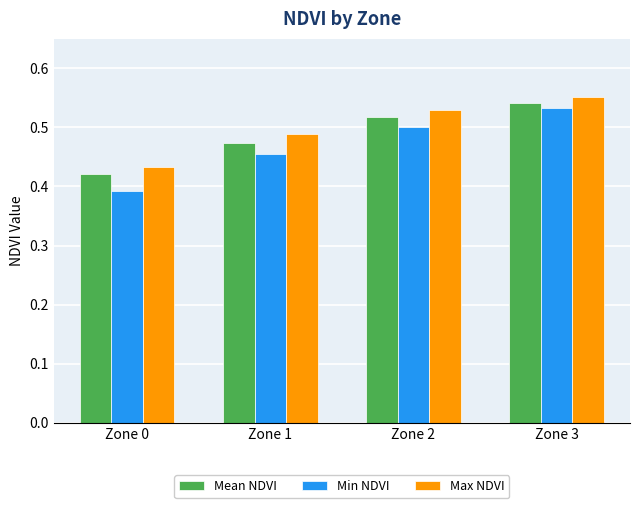

Which series has the widest spread of values?

Min NDVI